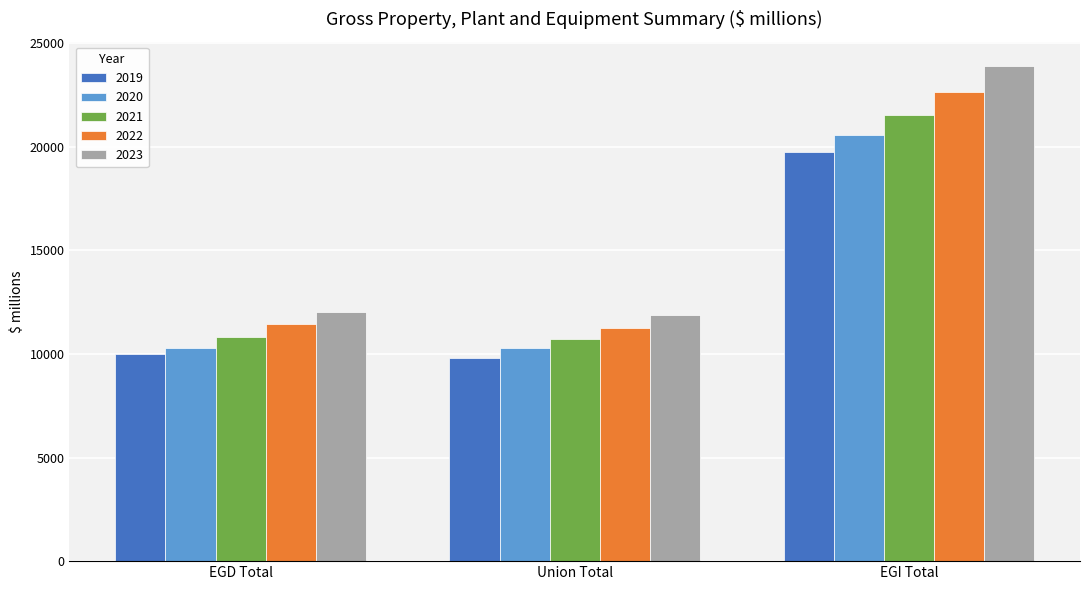

What is the spread (max minus min) of values at Union Total?

2084.3